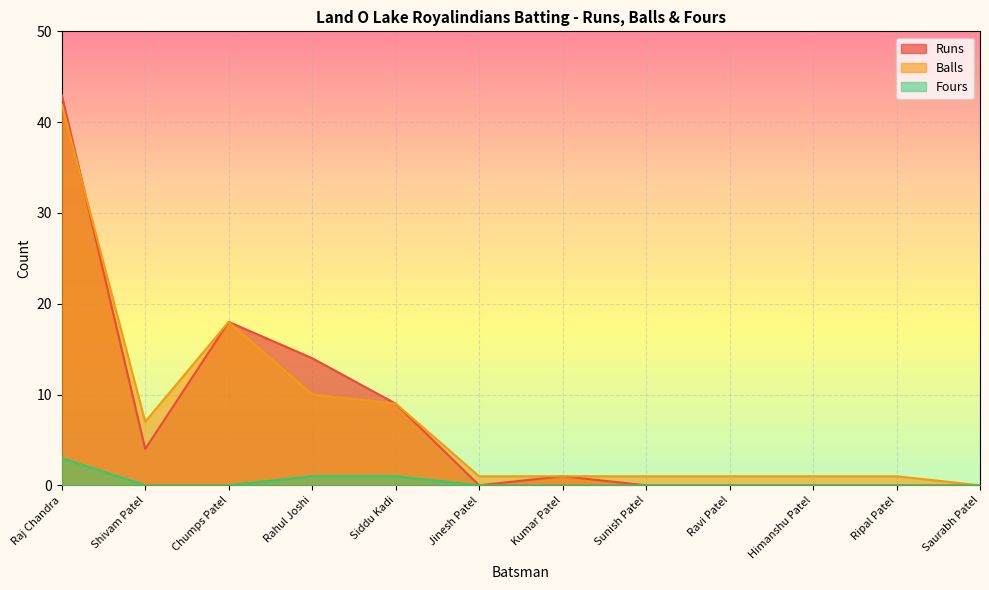

What is the maximum value shown in the chart?

43